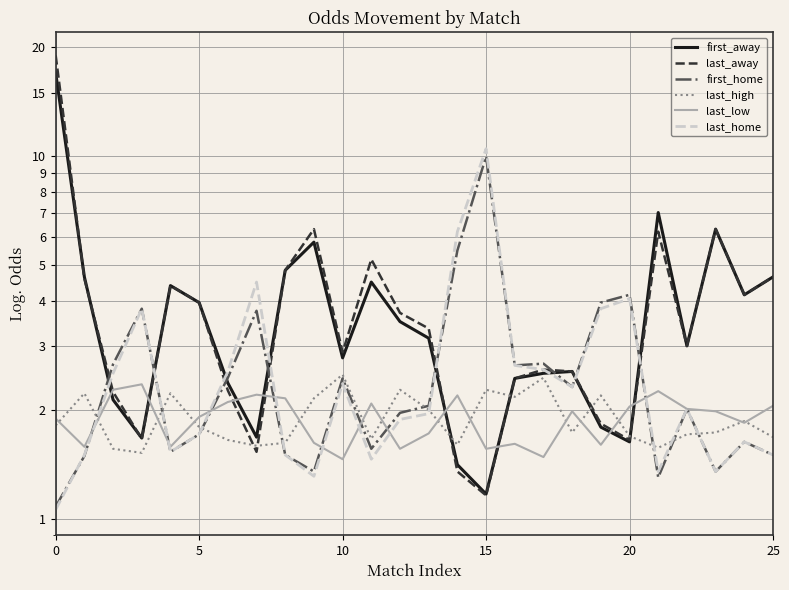

What value does the last_low series have at 10?

1.5